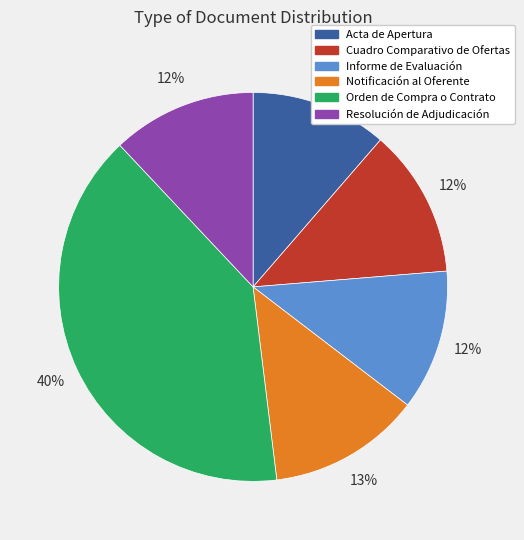

True or false: Orden de Compra o Contrato accounts for 46% of the total.

False